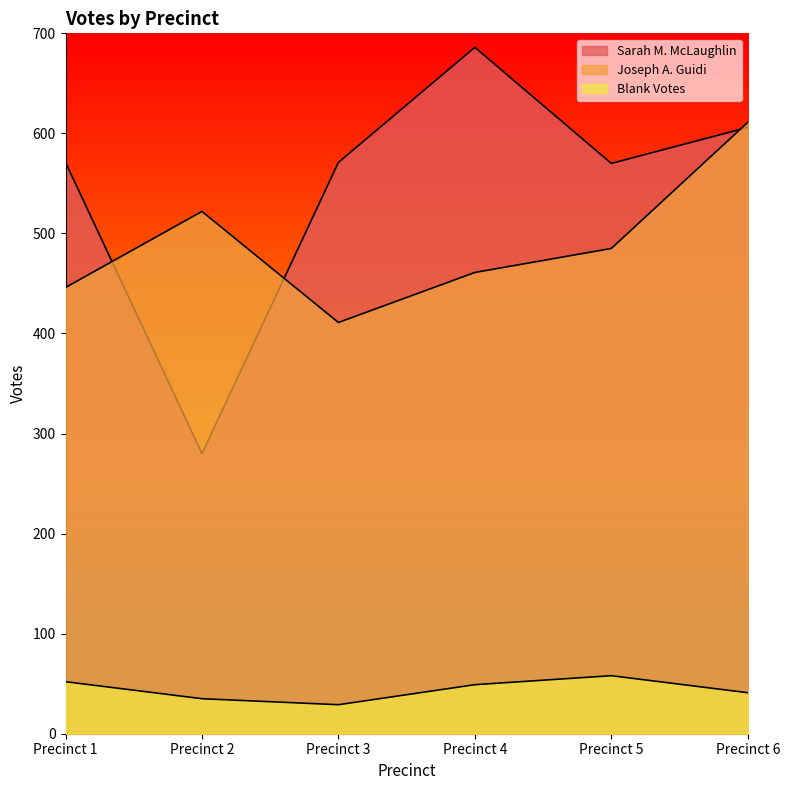

True or false: Sarah M. McLaughlin and Blank Votes intersect in this chart.

False